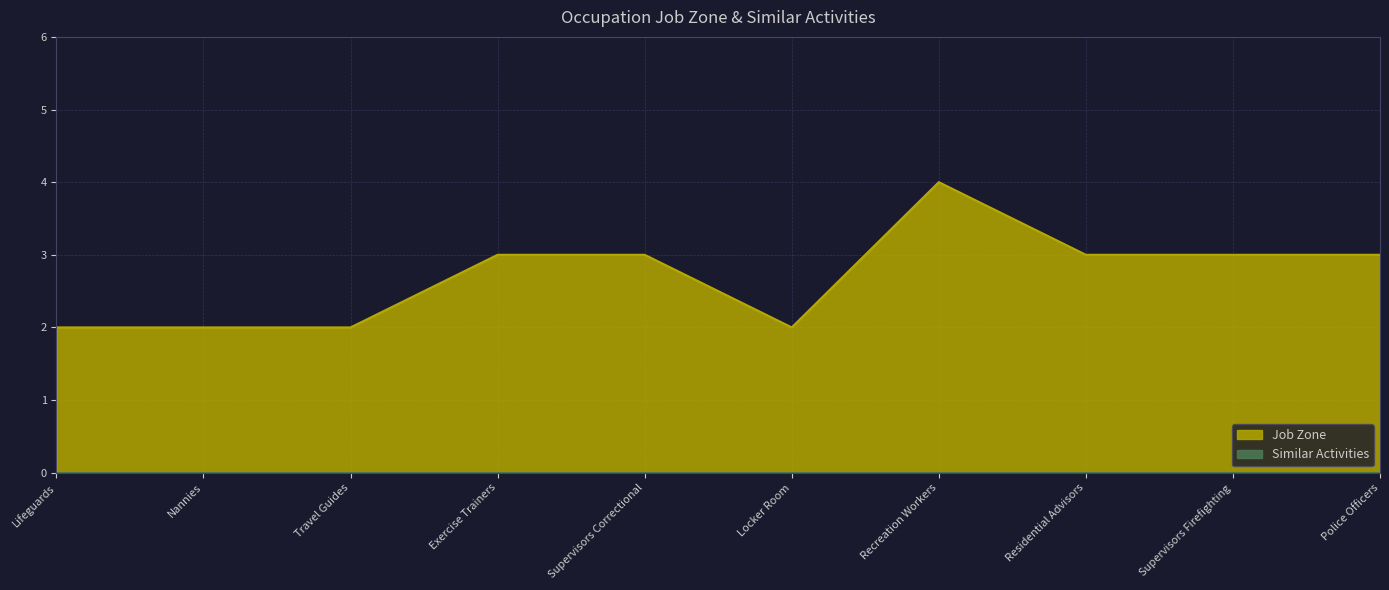

At which category does the chart reach its minimum across all series?

Lifeguards